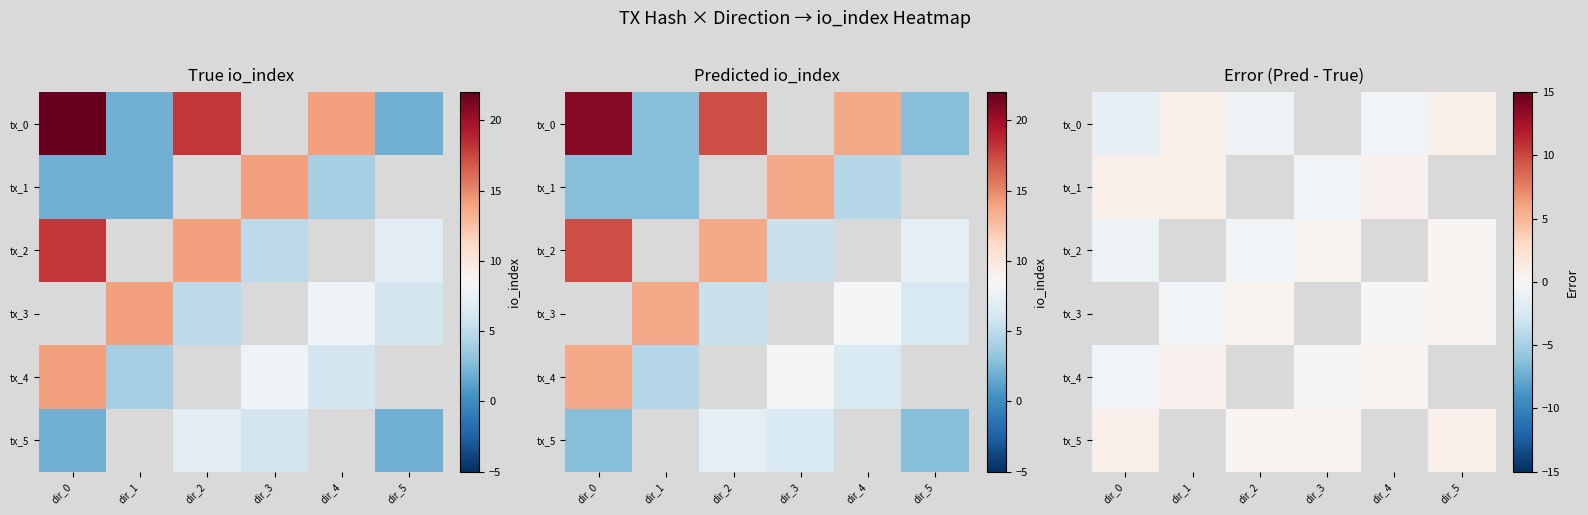

True or false: tx_4 has a value of 0.5 at dir_4.

False